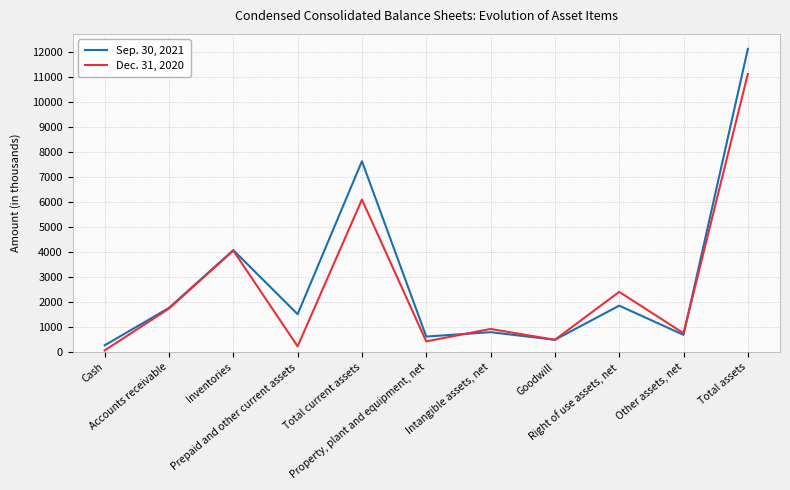

Which series has the widest spread of values?

Sep. 30, 2021